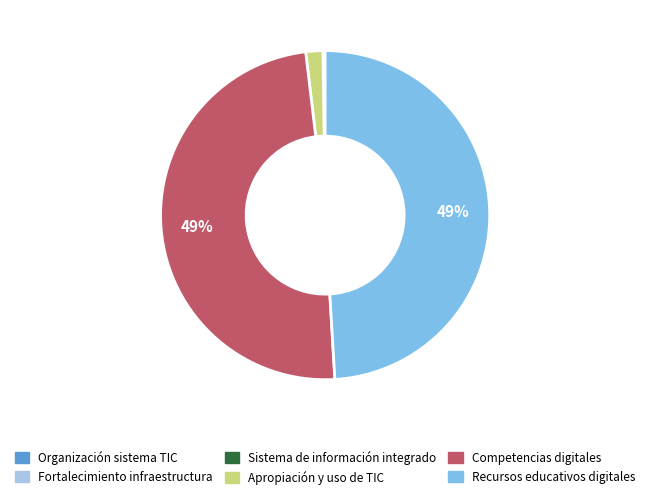

To the nearest percent, what is the average slice percentage?

17%